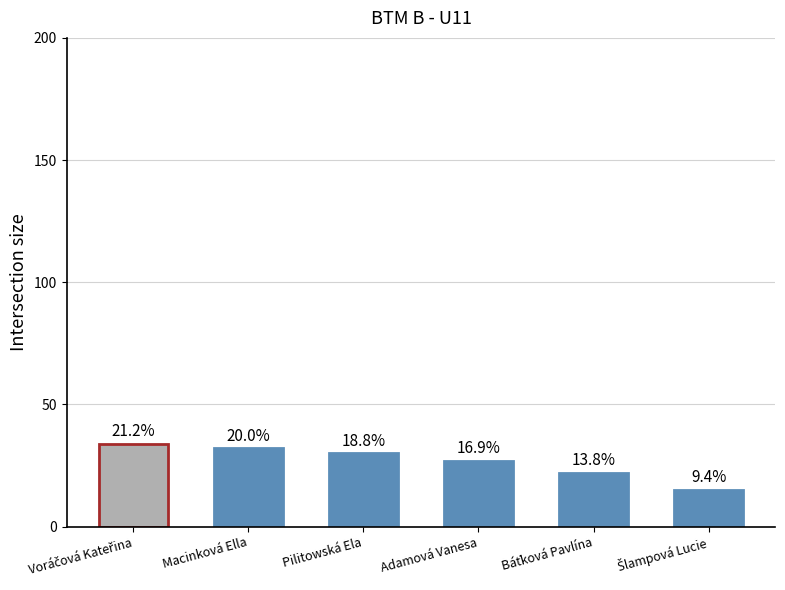

Does the chart contain any negative values?

No